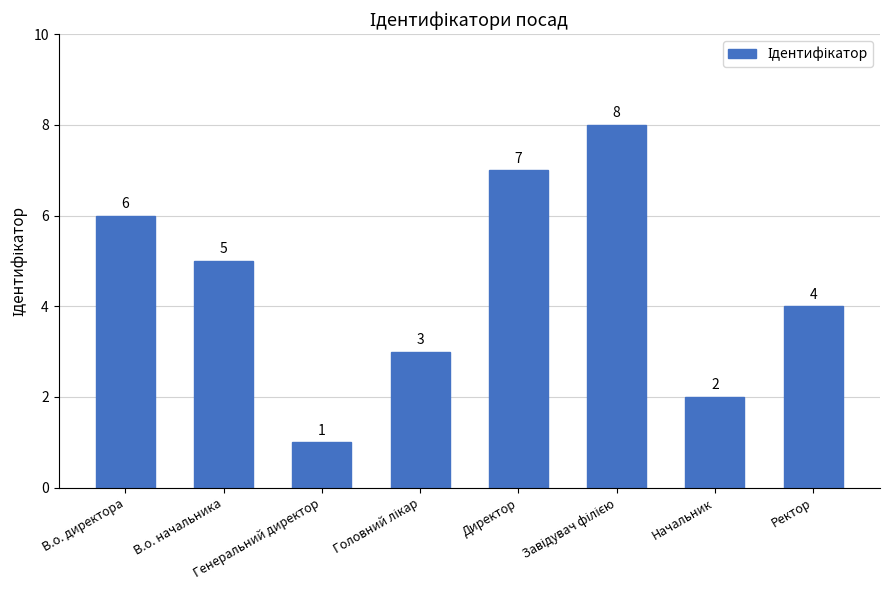

Which label corresponds to the smallest value in the chart?

Генеральний директор